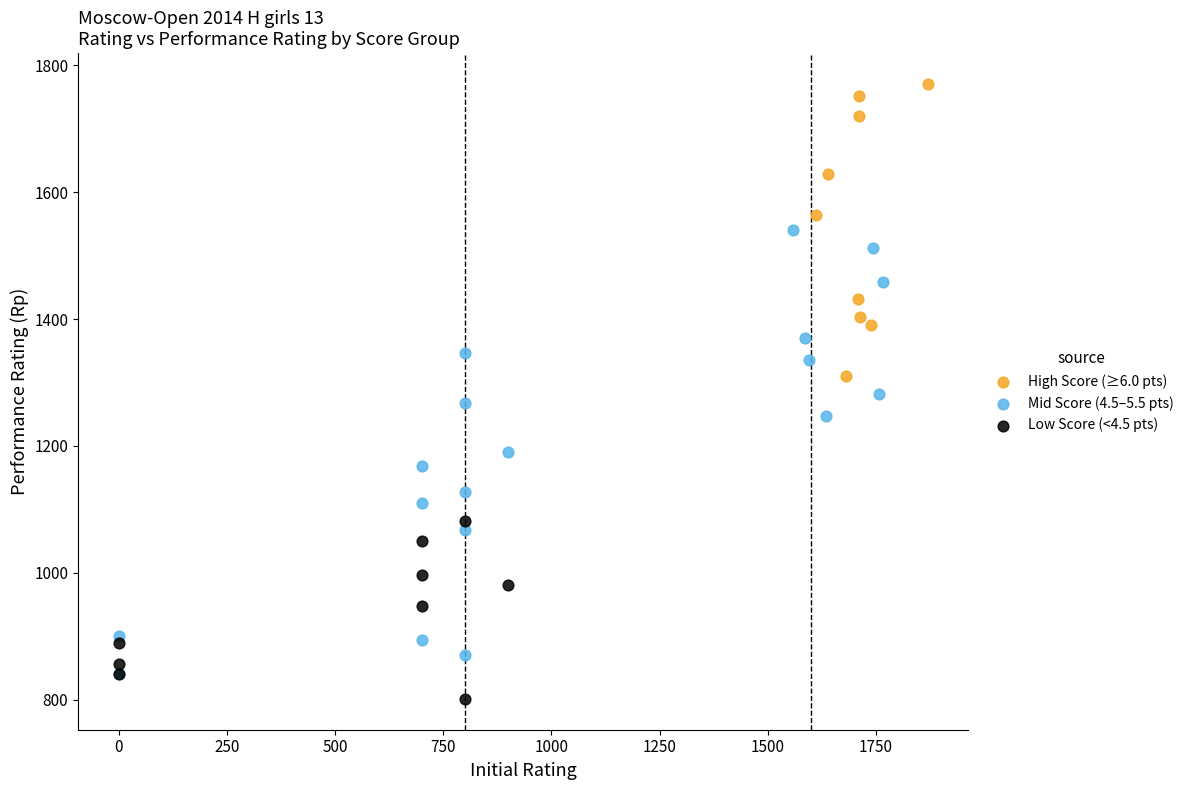

Which series reaches the maximum Y coordinate?

High Score (≥6.0 pts)